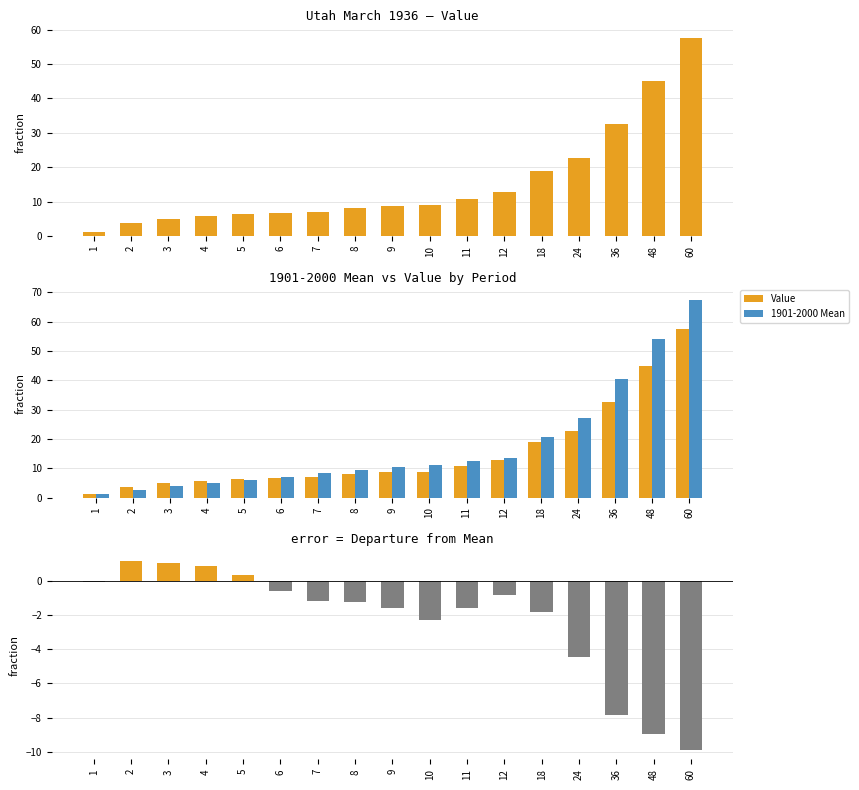

What is the total value across all series at 18?

37.9